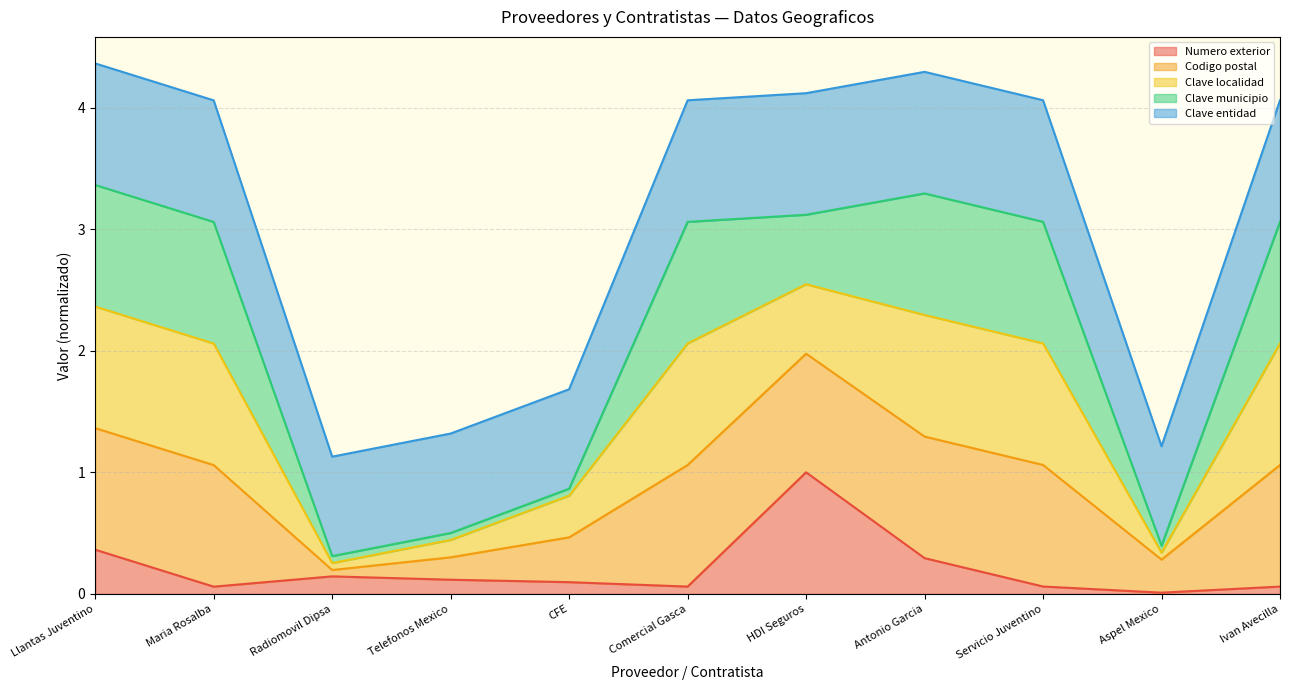

What is the total value across all series at Llantas Juventino?

4.4